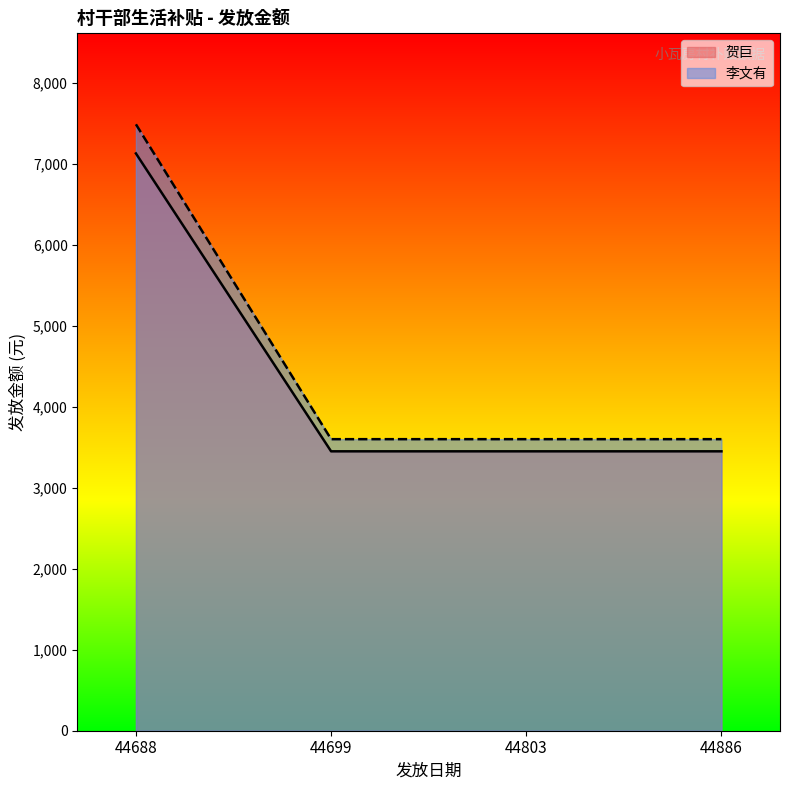

List the series in order of their peak value, lowest first.

贺巨, 李文有